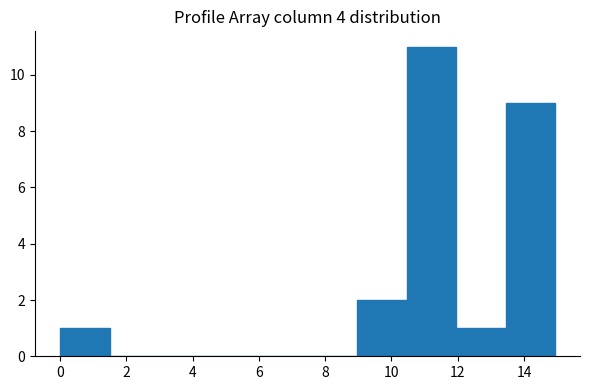

Reading left to right, transcribe this chart: for each bar, give the range it covers on the x-axis and its height. Neither the bar edges nor the heights are printed on the chart, so give them approximately, as read against the axes.

0.0 to 1.4: 1
1.4 to 3.0: 0
3.0 to 4.4: 0
4.4 to 6.0: 0
6.0 to 7.4: 0
7.4 to 9.0: 0
9.0 to 10.4: 2
10.4 to 12.0: 11
12.0 to 13.4: 1
13.4 to 15.0: 9